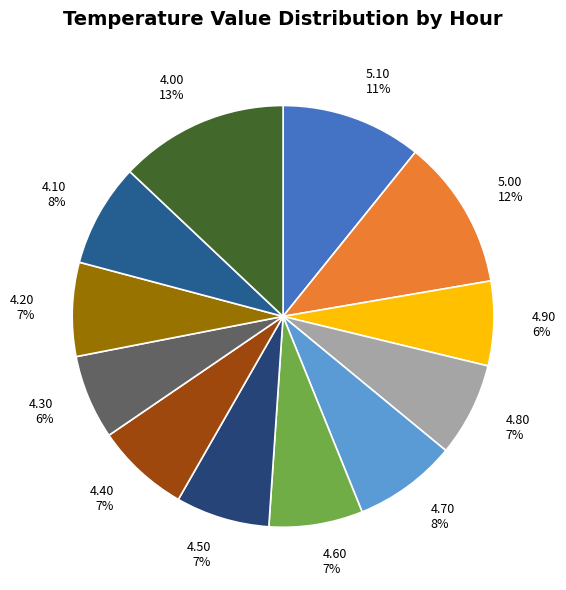

Count the number of slices in the pie.

12